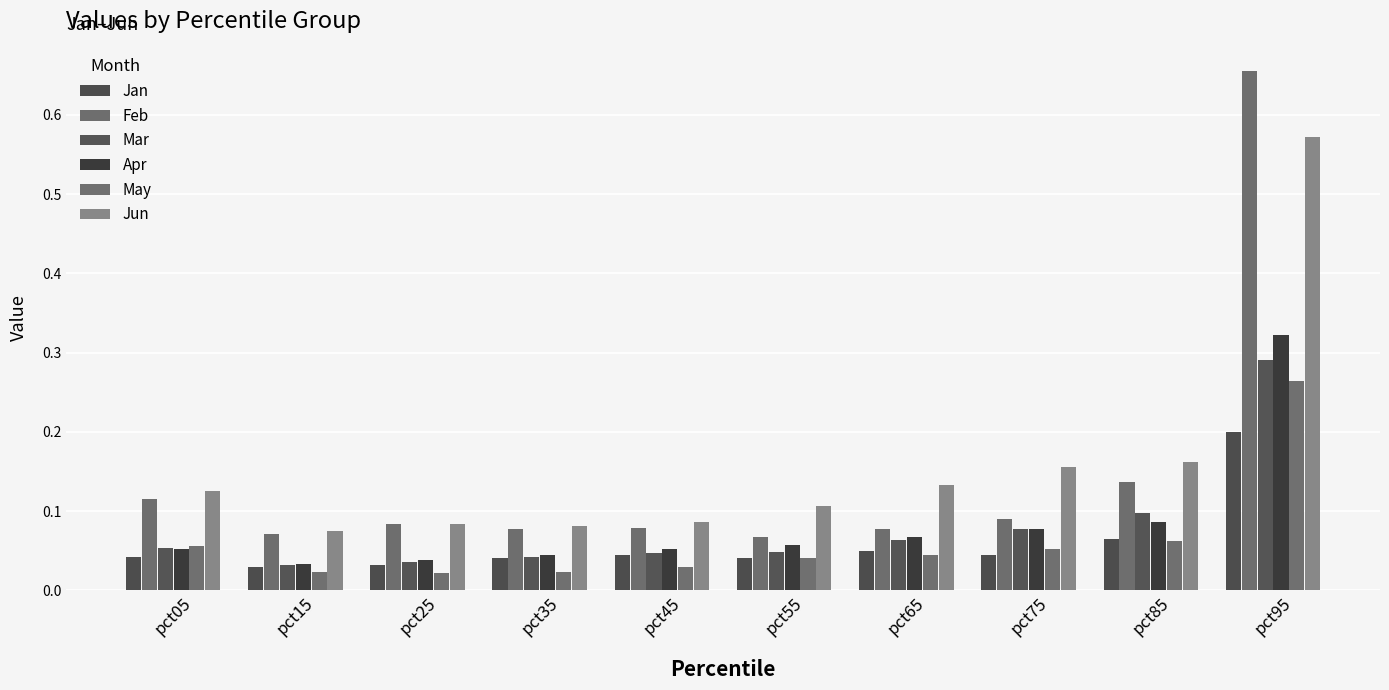

How many data points does each series have?

10